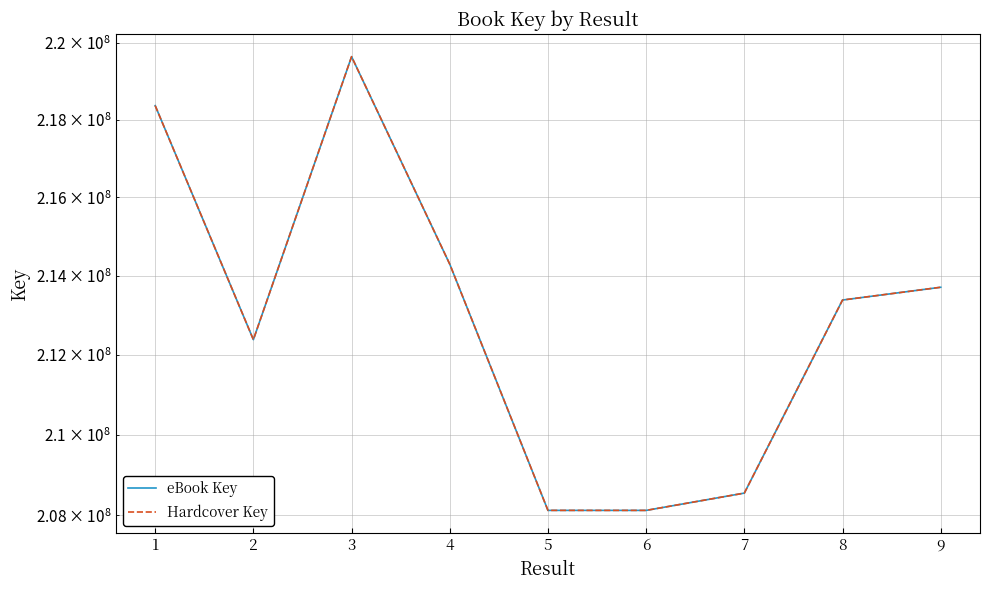

Reading left to right, what are all the values shown in this chart?

eBook Key: 1=218367151	2=212381641	3=219640351	4=214293833	5=208118604	6=208118253	7=208546088	8=213383090	9=213707051
Hardcover Key: 1=218367151	2=212381641	3=219640351	4=214293833	5=208118604	6=208118253	7=208546088	8=213383090	9=213707051